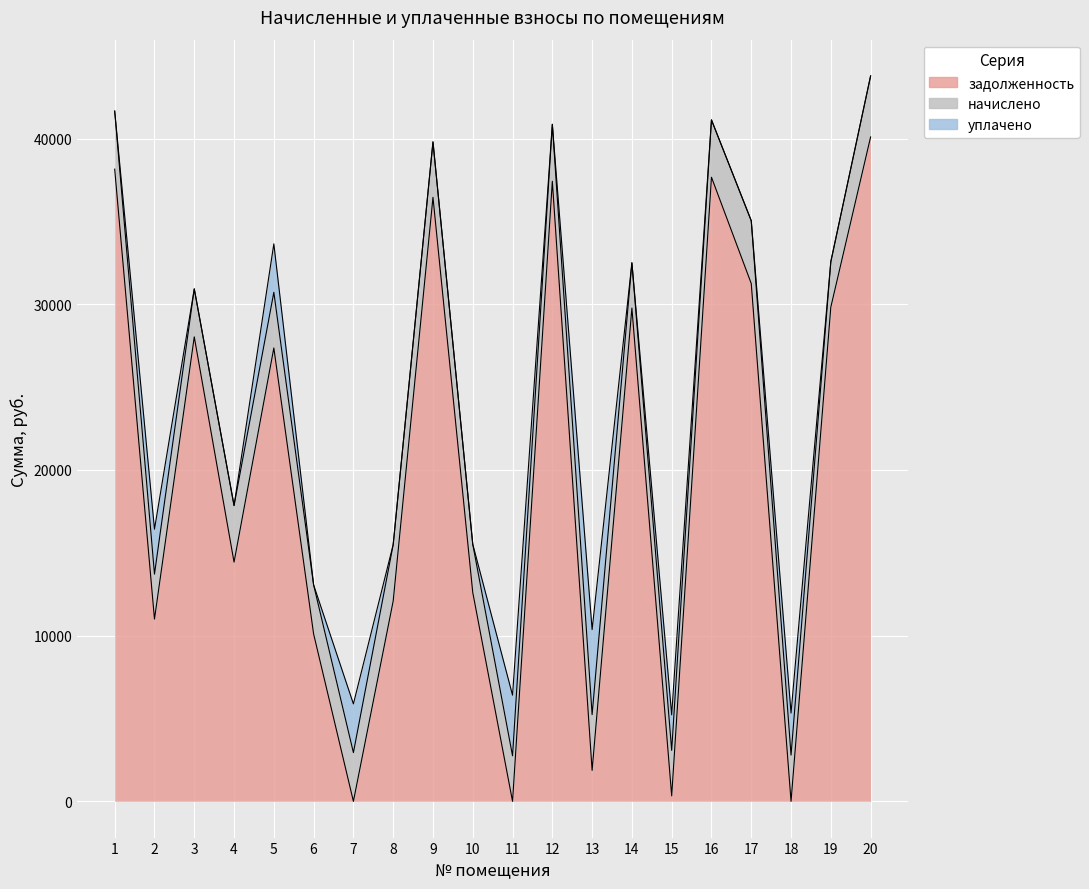

What is the maximum value for начислено?

3788.8